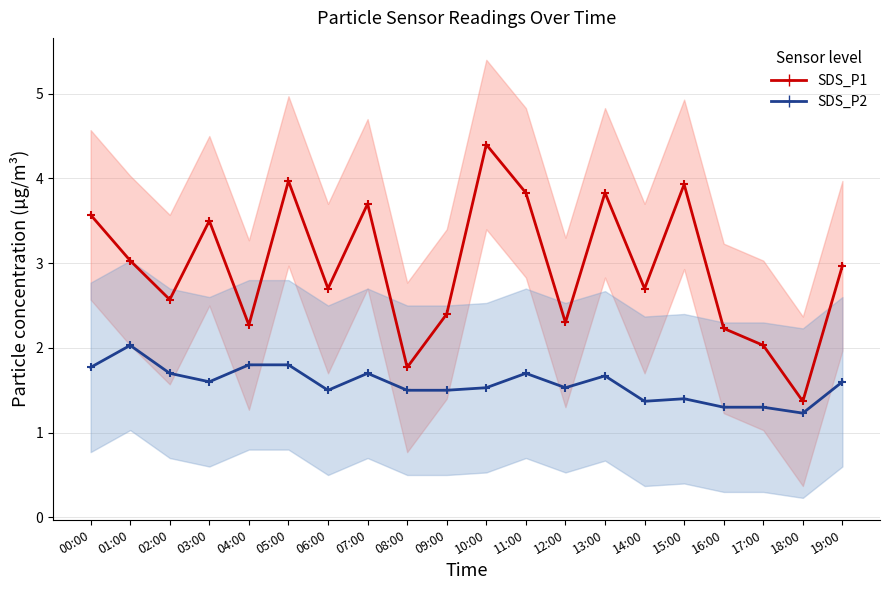

How many series are shown in this chart?

2